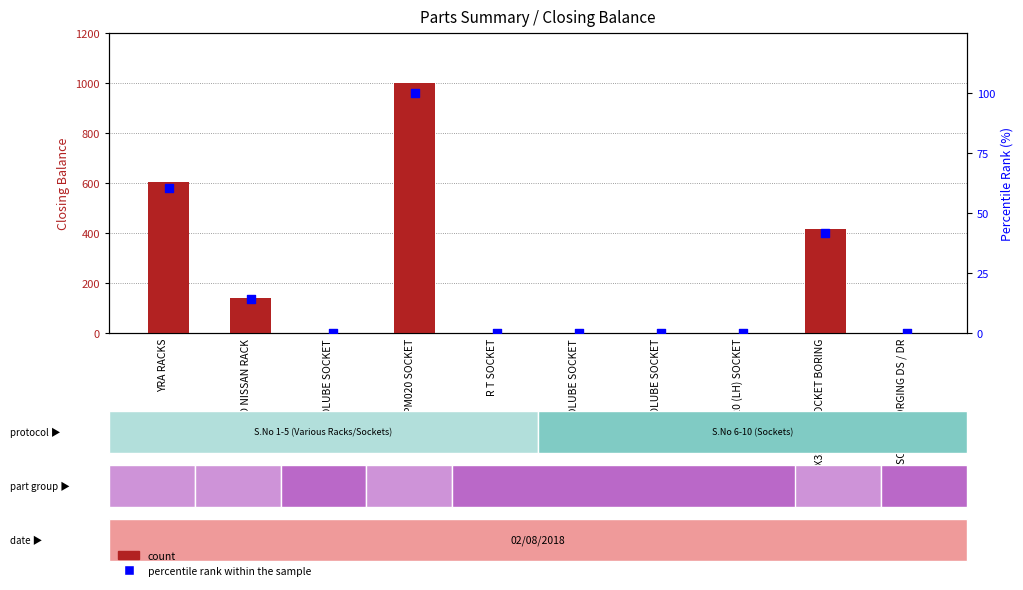

Which series reaches the minimum Y coordinate?

count